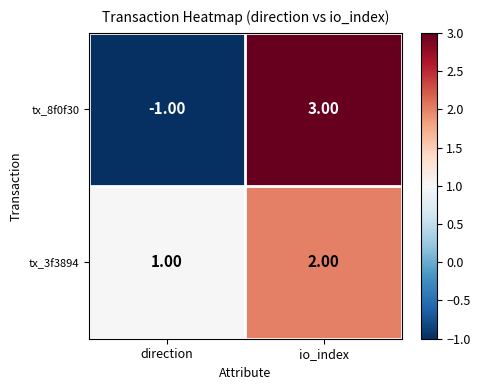

Which category has the highest value across all series?

io_index